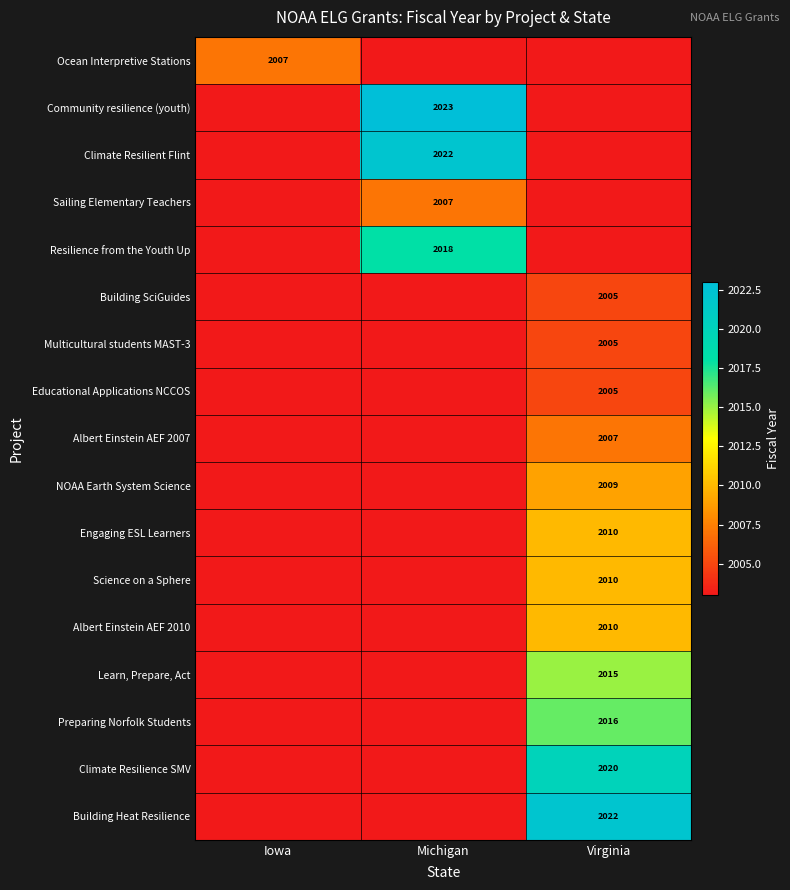

The value of Albert Einstein AEF 2007 at Virginia is 2007. True or false?

True